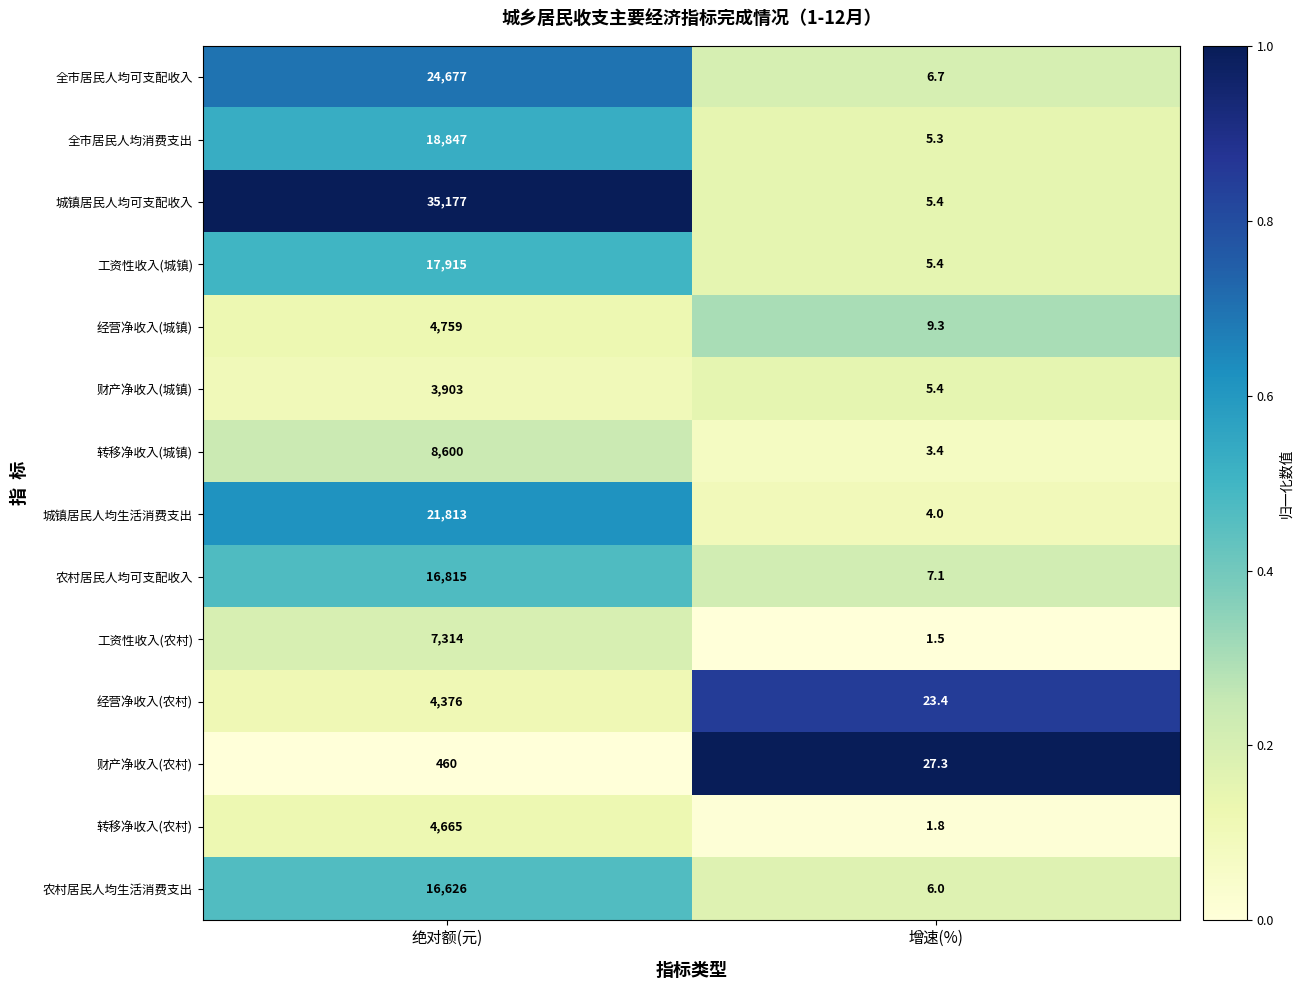

Is the value of 农村居民人均生活消费支出 at 增速(%) greater than the value of 经营净收入(农村) at 增速(%)?

No